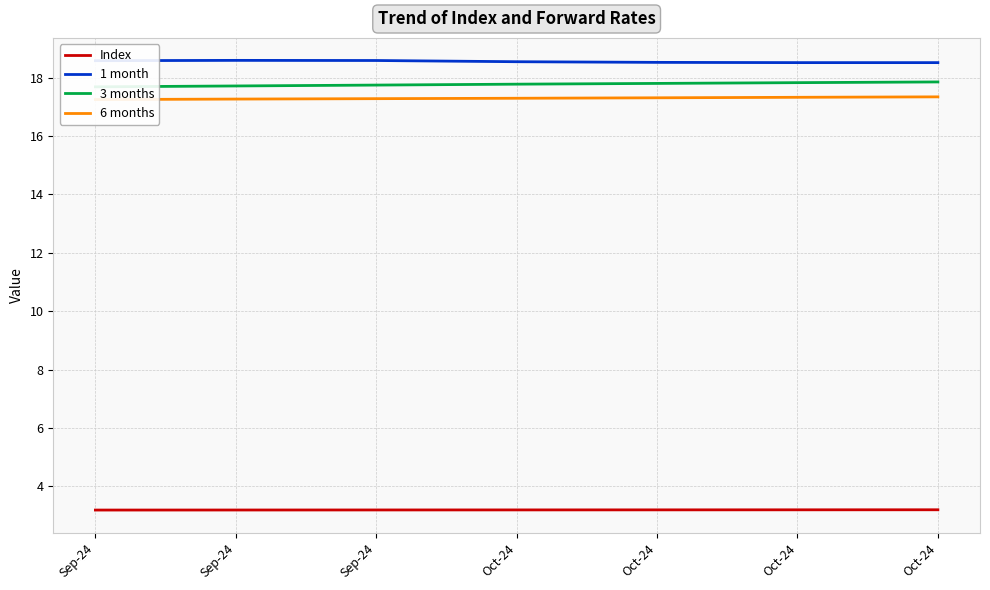

What is the label of the 5th point from the left?

Oct-24